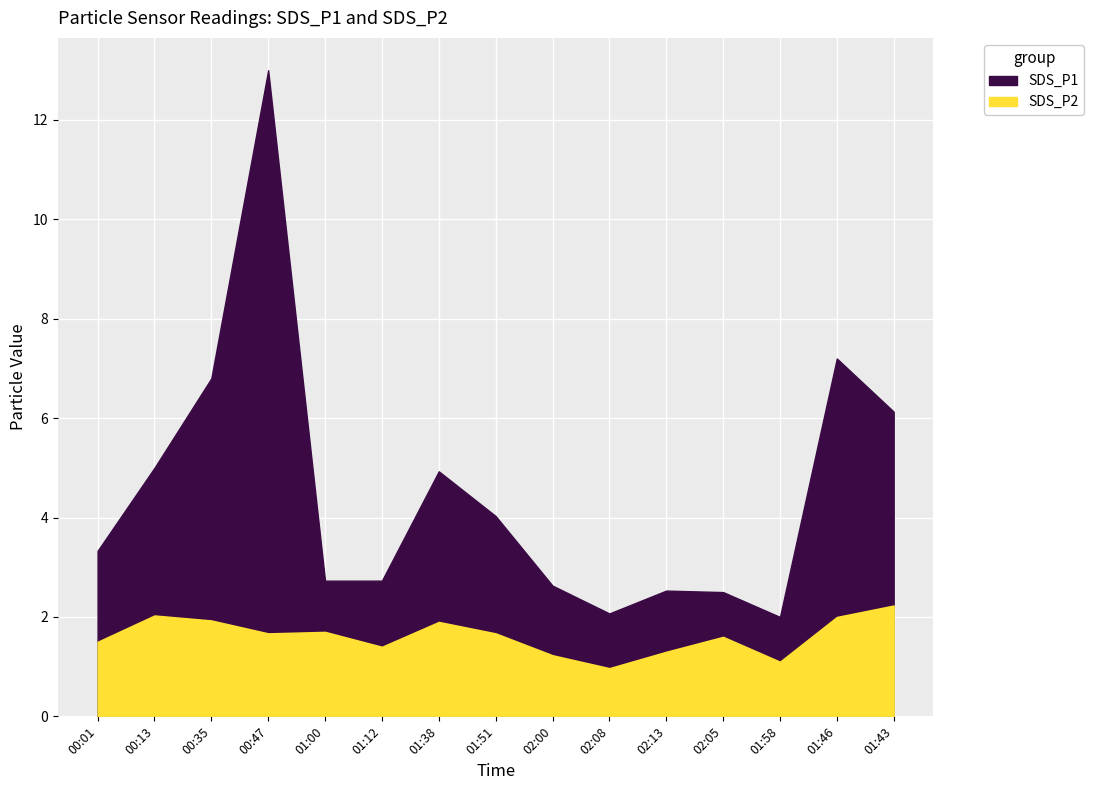

True or false: SDS_P1 has a value of 1.9 at 00:35.

False